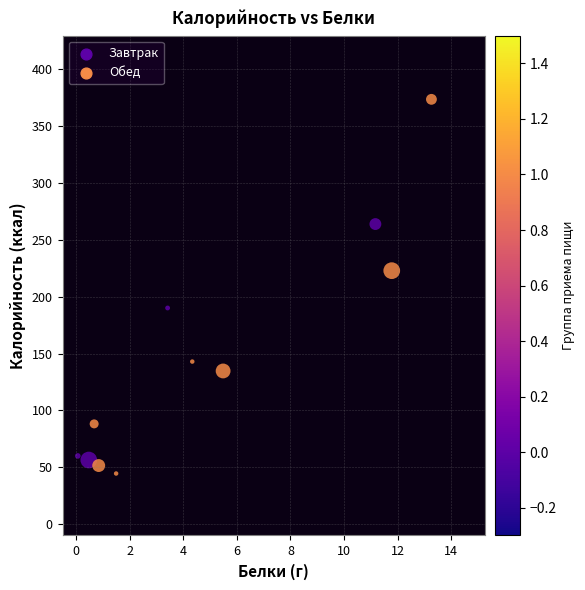

What is the average X value?

4.8